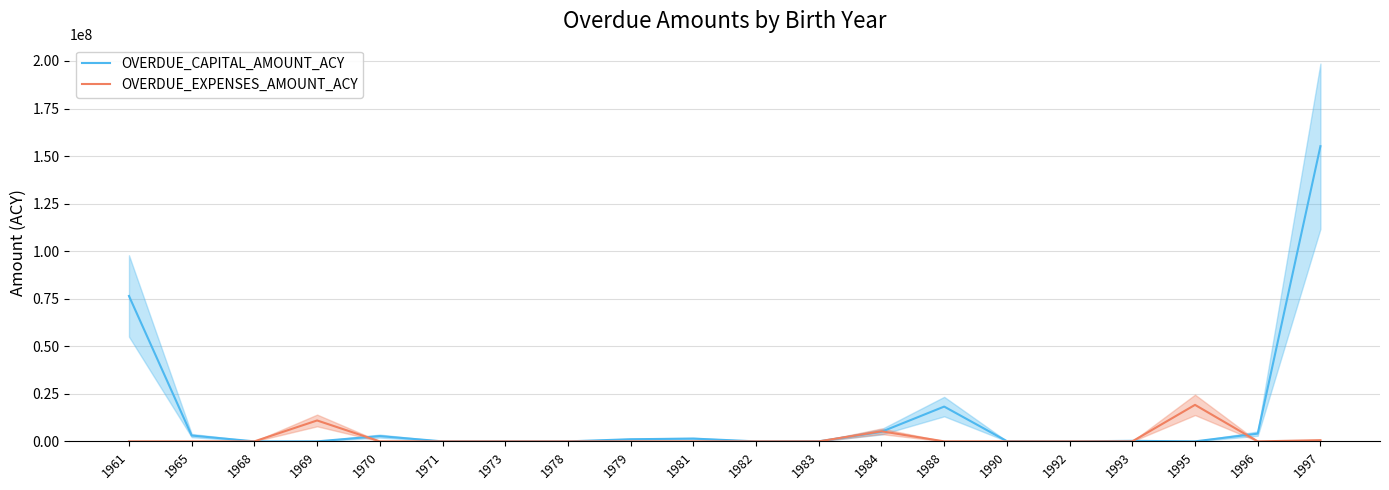

Which series has the widest spread of values?

OVERDUE_CAPITAL_AMOUNT_ACY